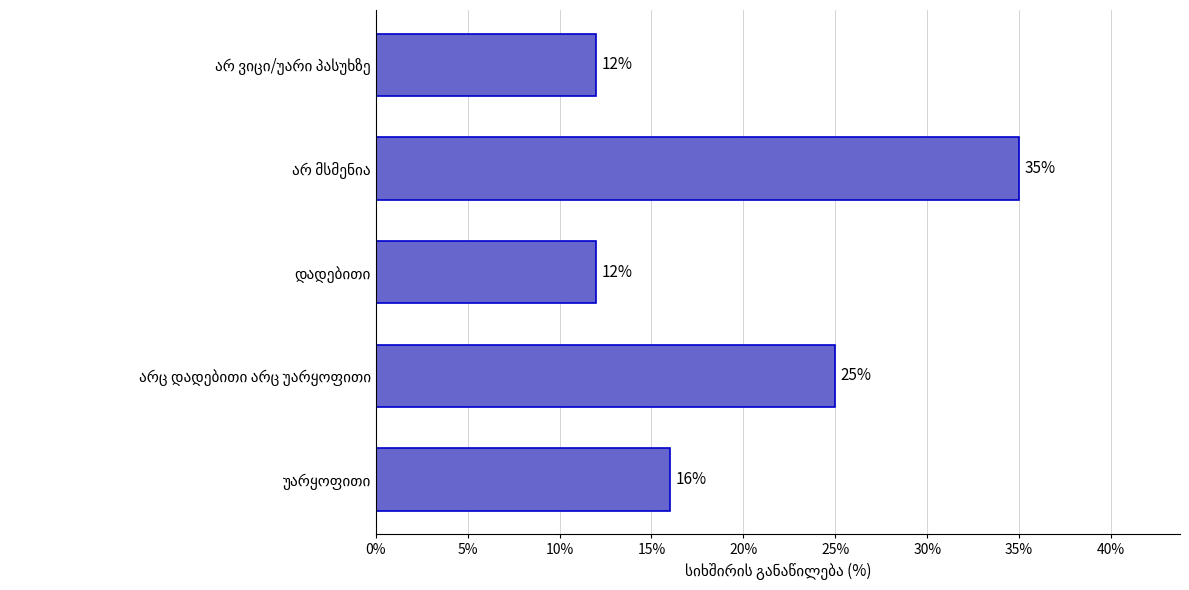

How many bars are there in total?

5